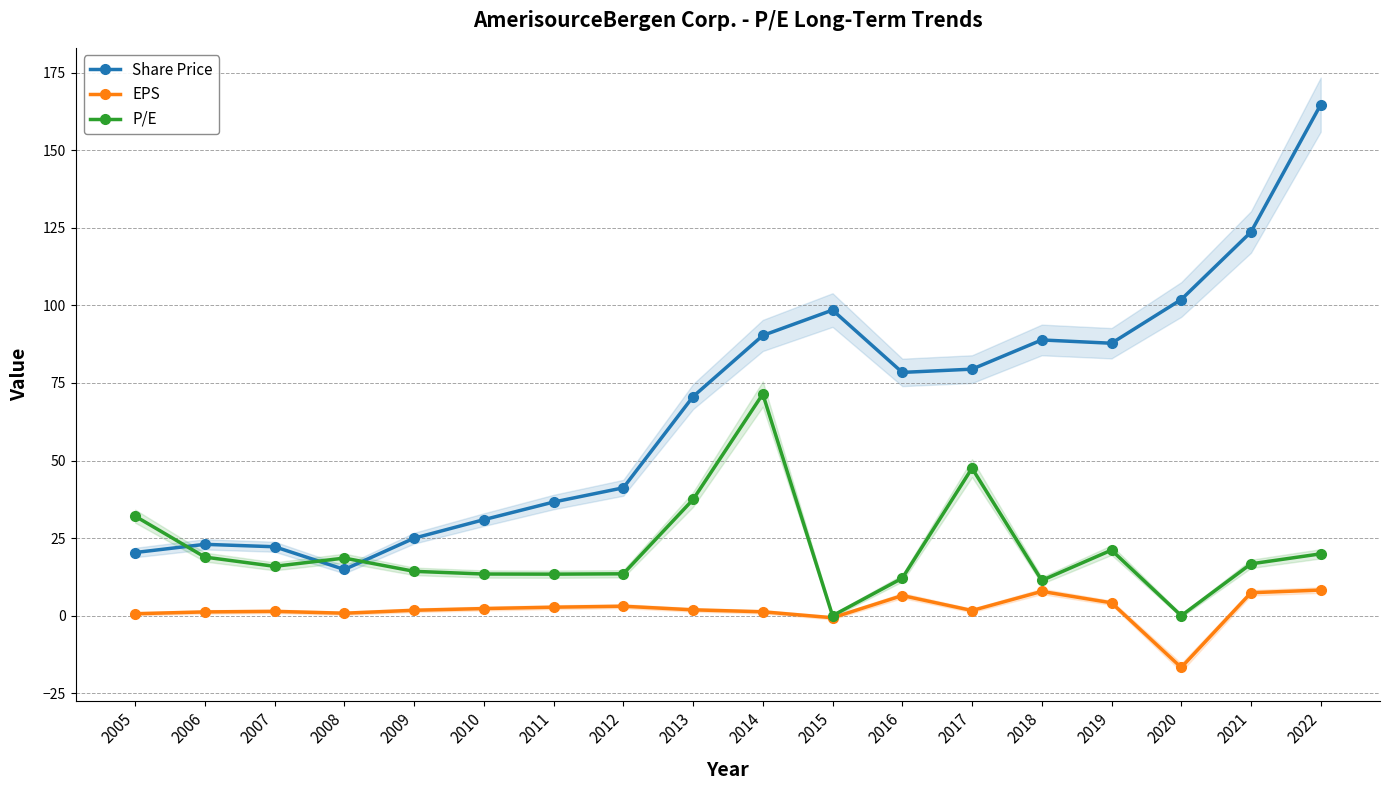

List the labels in order of Share Price value, smallest first.

2008, 2005, 2007, 2006, 2009, 2010, 2011, 2012, 2013, 2016, 2017, 2019, 2018, 2014, 2015, 2020, 2021, 2022